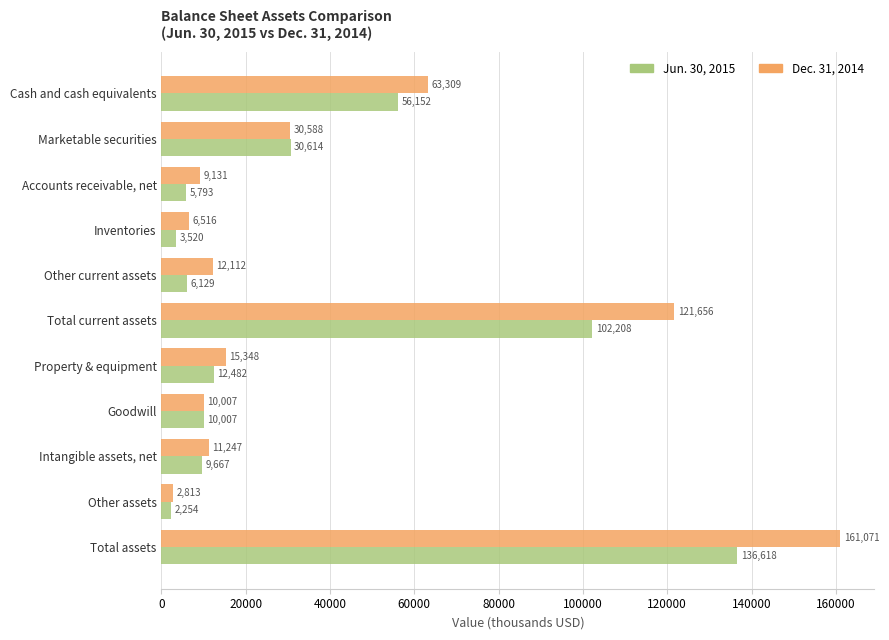

True or false: Jun. 30, 2015 has a value of 19476 at Property & equipment.

False